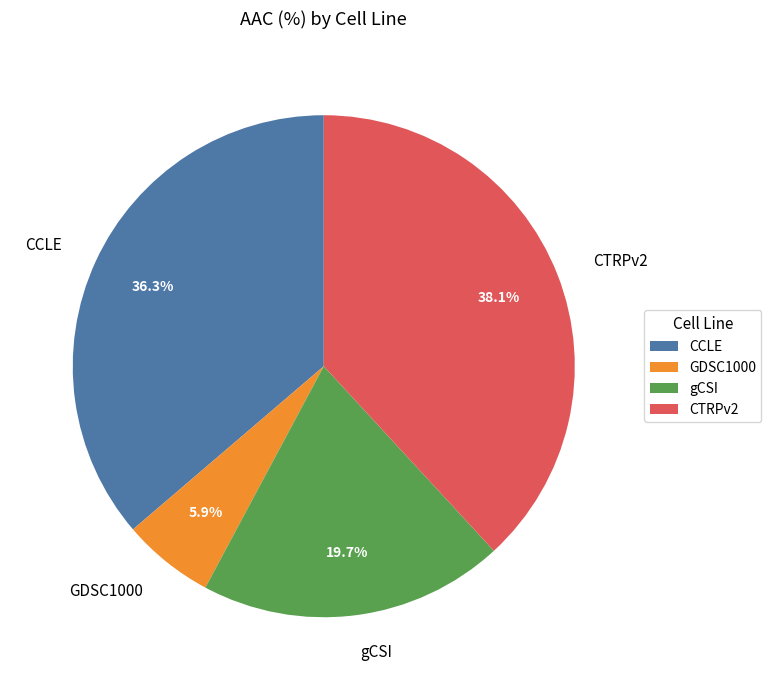

Approximately how many times larger is the value at gCSI compared to CCLE?

0.5